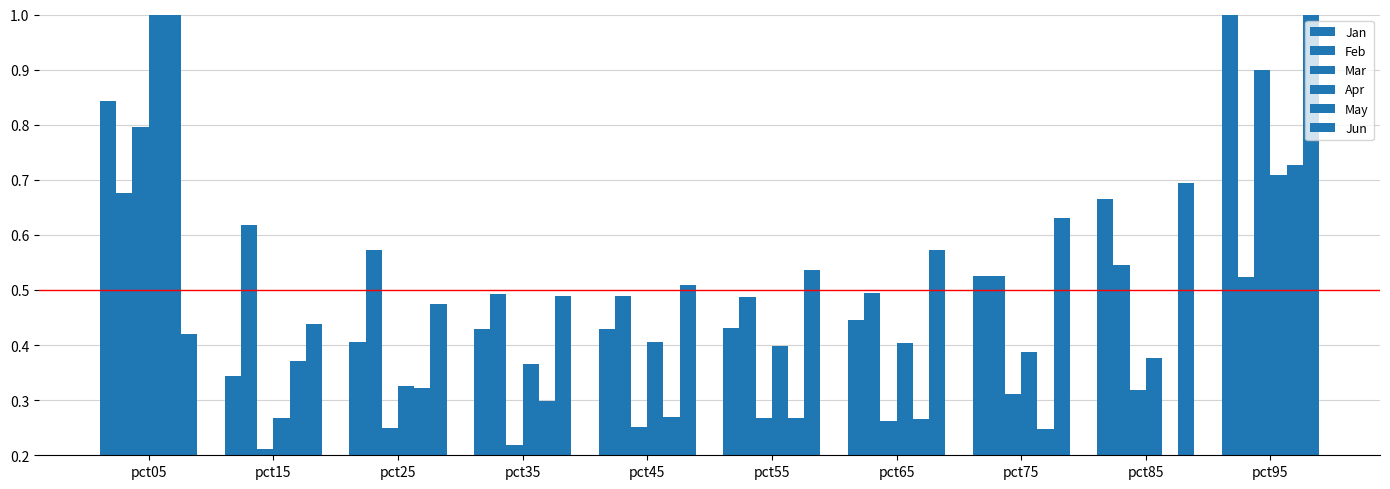

Rank the categories by Jan value from highest to lowest.

pct95, pct05, pct85, pct75, pct65, pct55, pct45, pct35, pct25, pct15